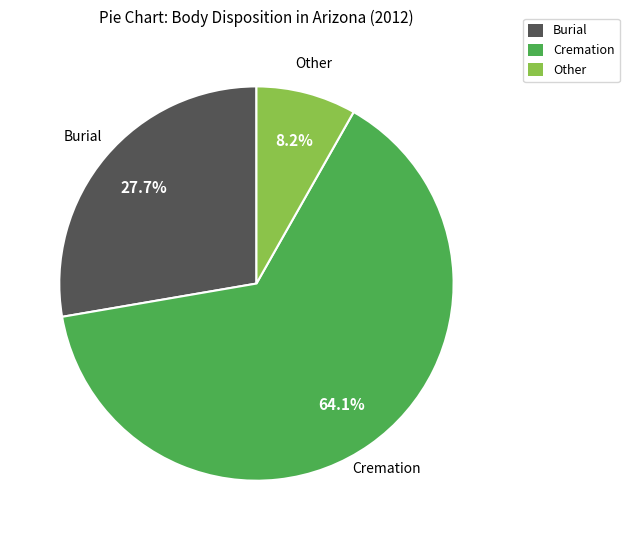

The Burial slice represents 22% of the pie. True or false?

False